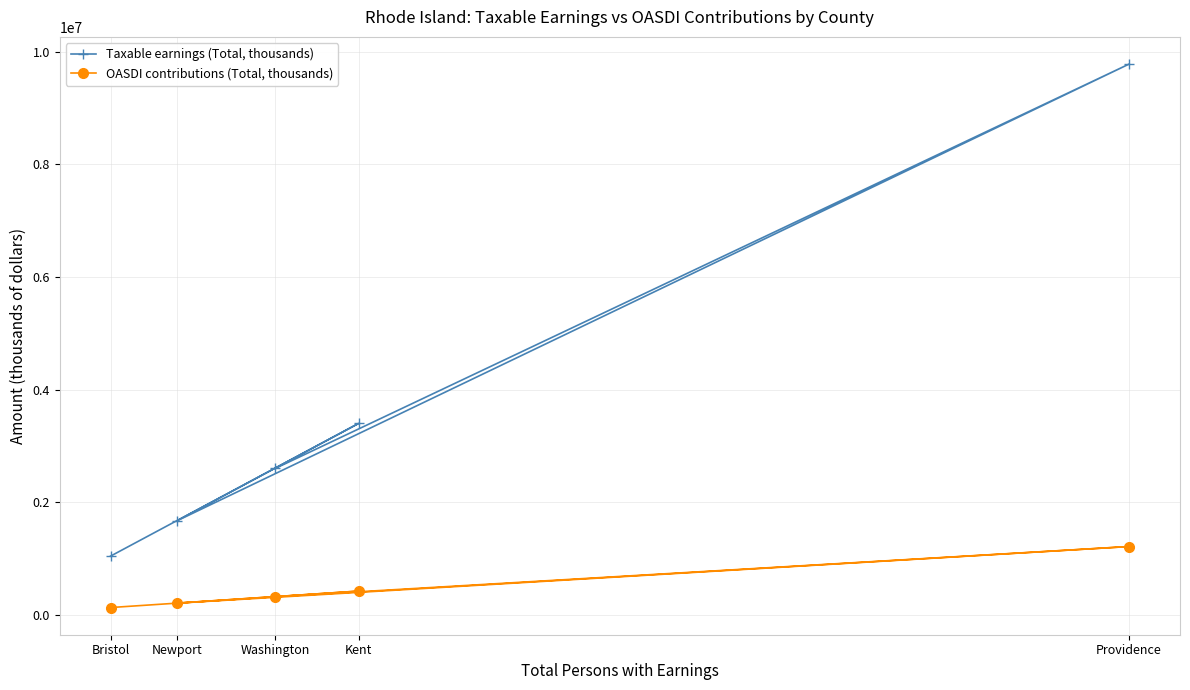

What position from the right is Providence?

1